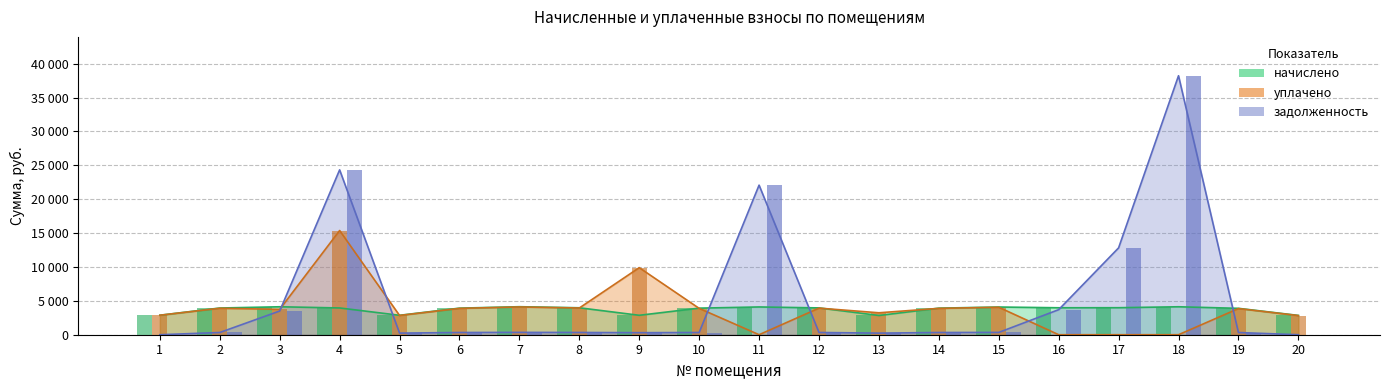

What are all the series names shown in the legend?

задолженность, начислено, уплачено